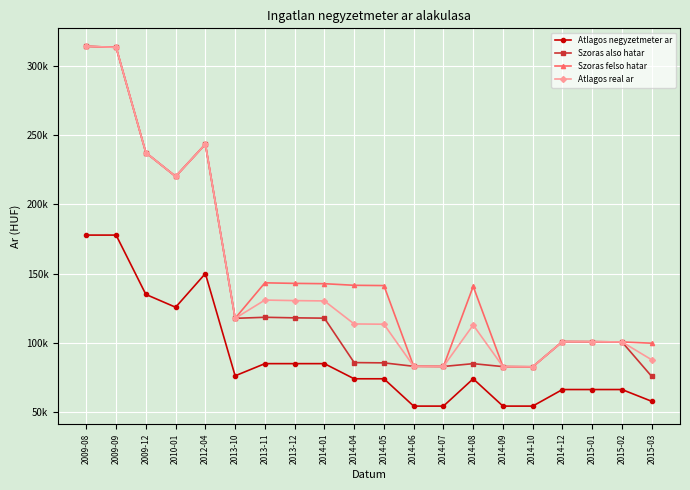

What is the maximum value shown in the chart?

314083